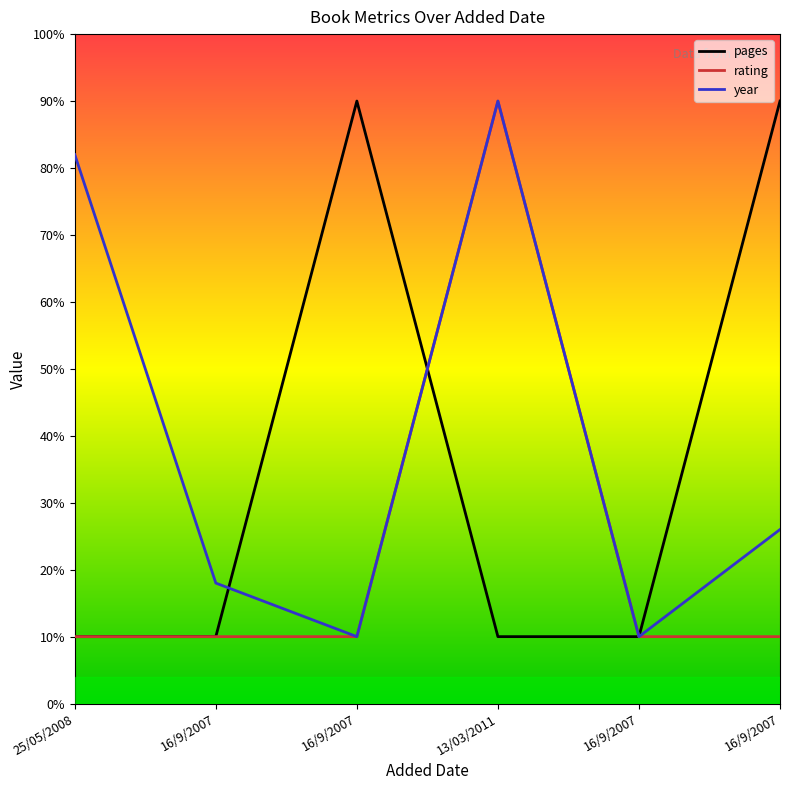

What are all the series names shown in the legend?

pages, rating, year